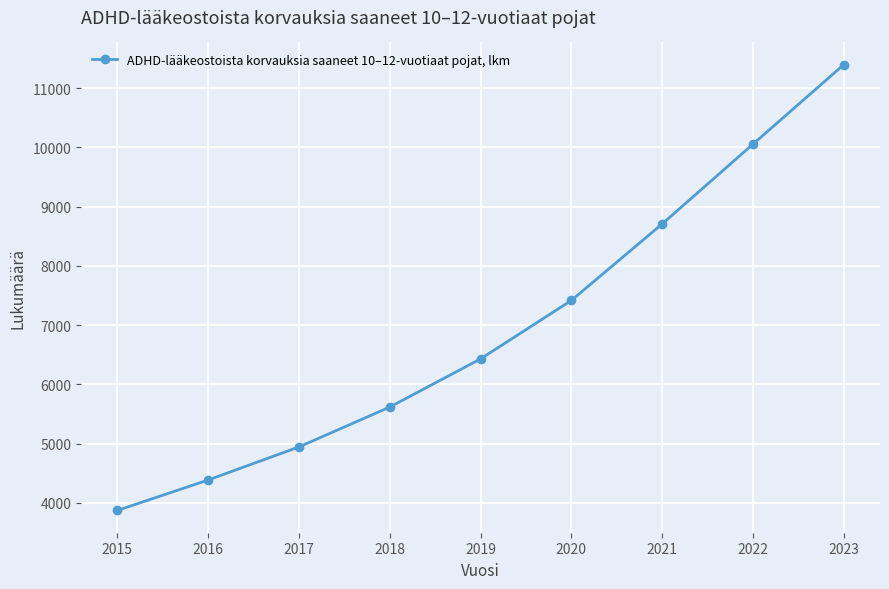

What is the difference between the values at 2023 and 2019?

4967